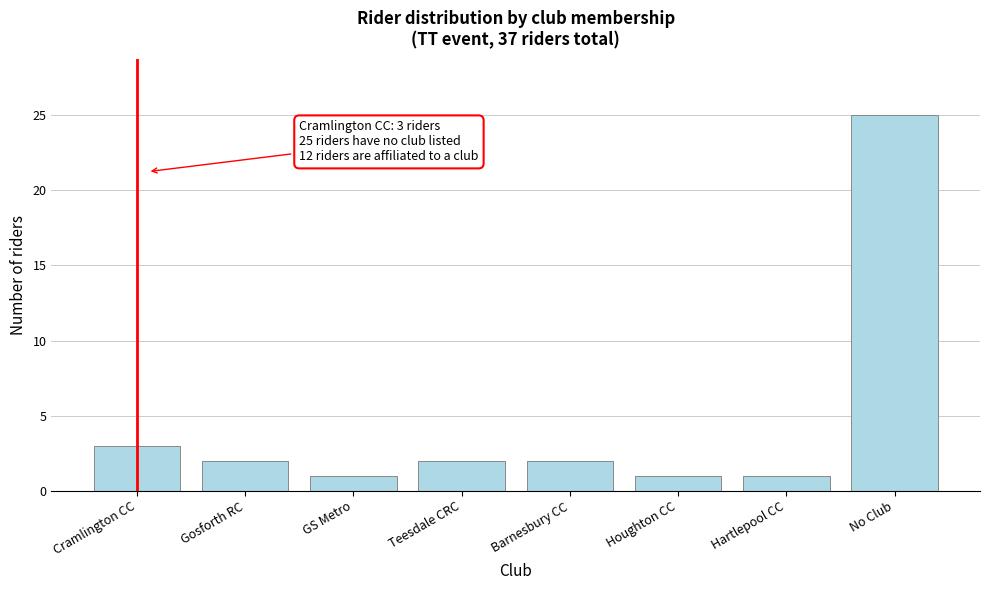

Reading left to right, list all the values displayed in this chart.

3	2	1	2	2	1	1	25